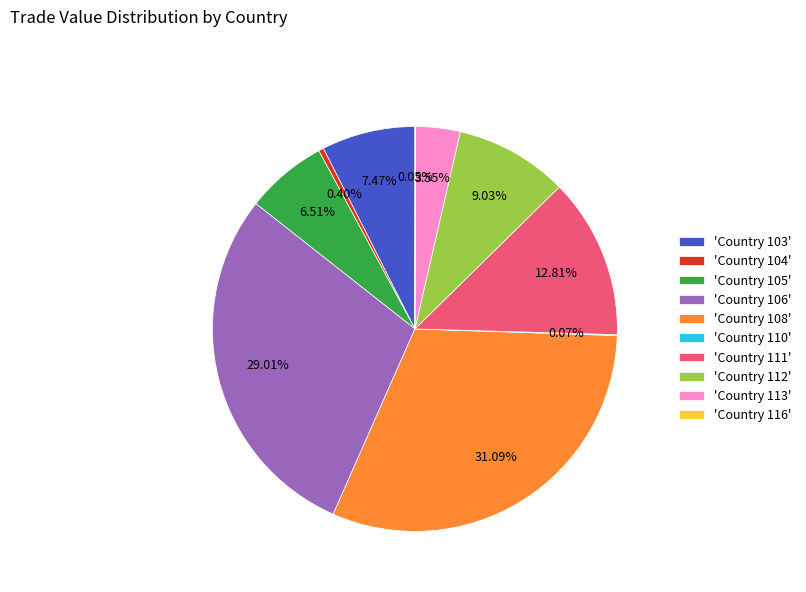

Is there a majority slice in this chart?

No